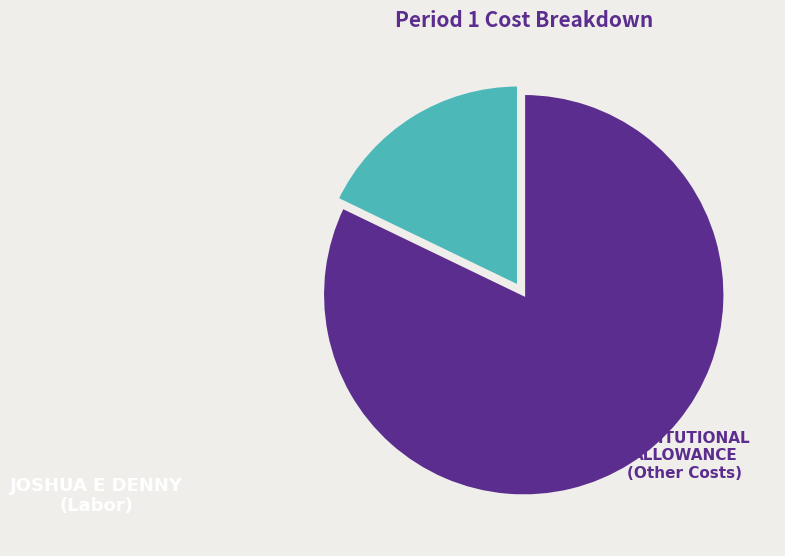

Is there any slice that represents more than half of the pie?

Yes